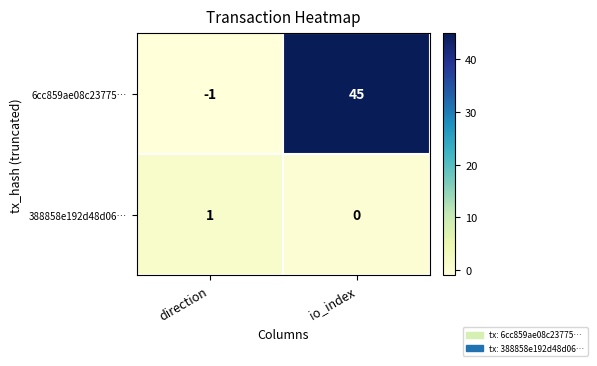

Rank the series by their maximum value, from lowest to highest.

388858e192d48d06…, 6cc859ae08c23775…